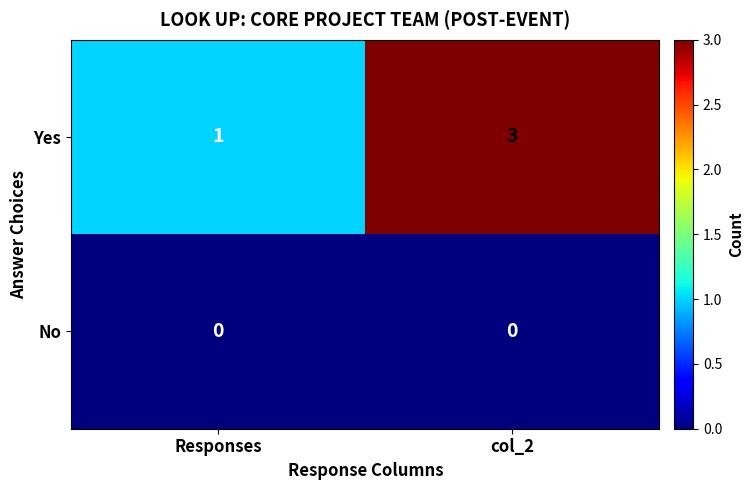

What is the sum of the Yes values at col_2 and Responses?

4